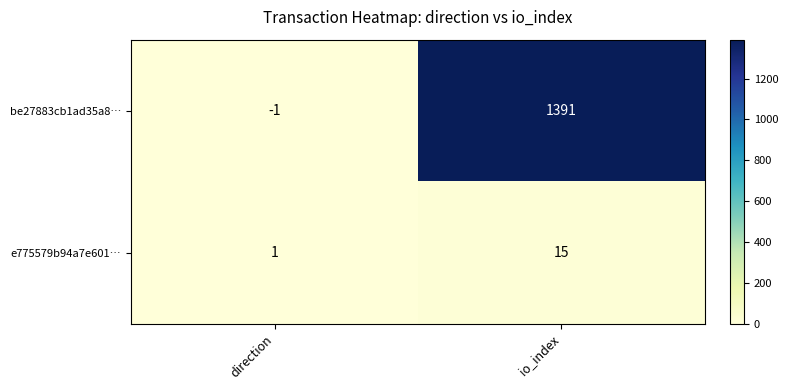

Reading left to right, transcribe all the data shown in this chart.

be27883cb1ad35a8…: direction=-1	io_index=1391
e775579b94a7e601…: direction=1	io_index=15